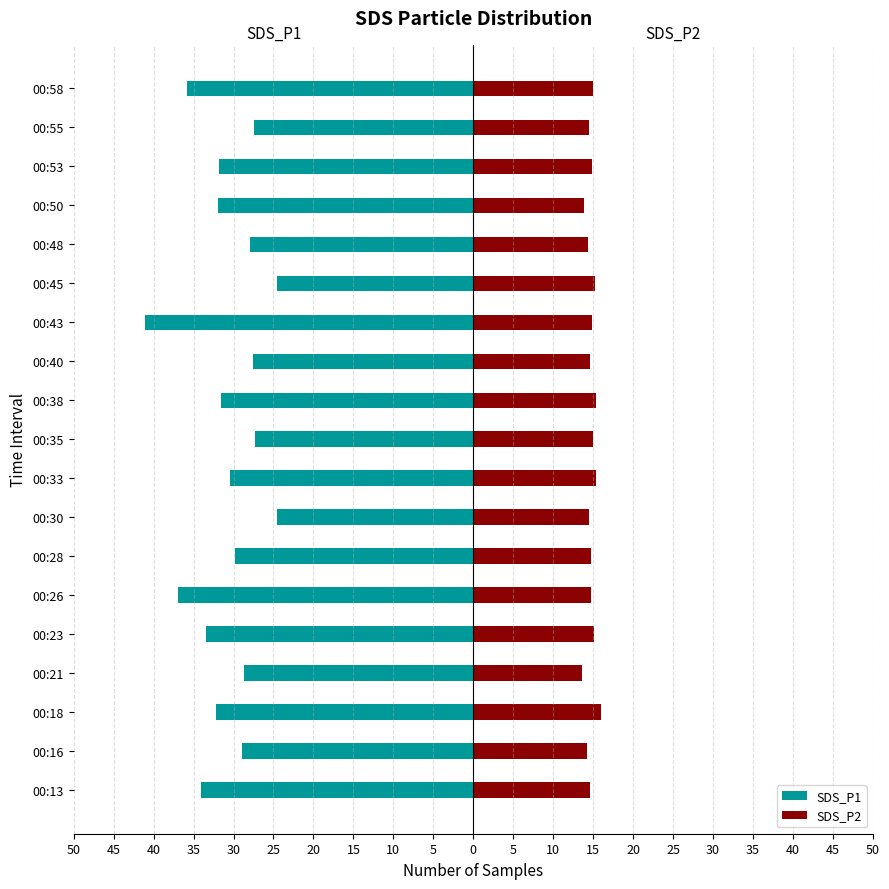

Count the number of data series in this chart.

2